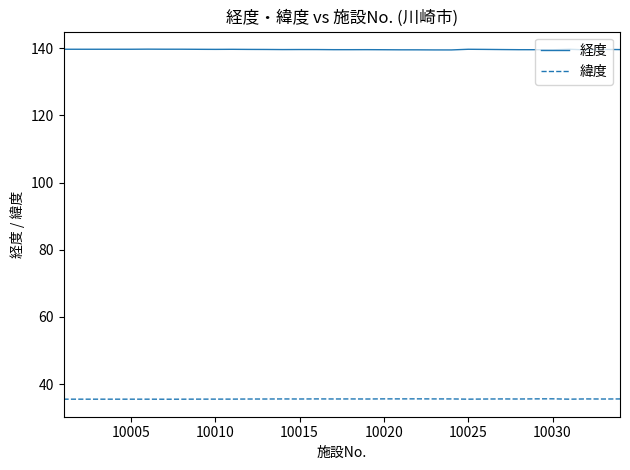

True or false: 経度 and 緯度 intersect in this chart.

False